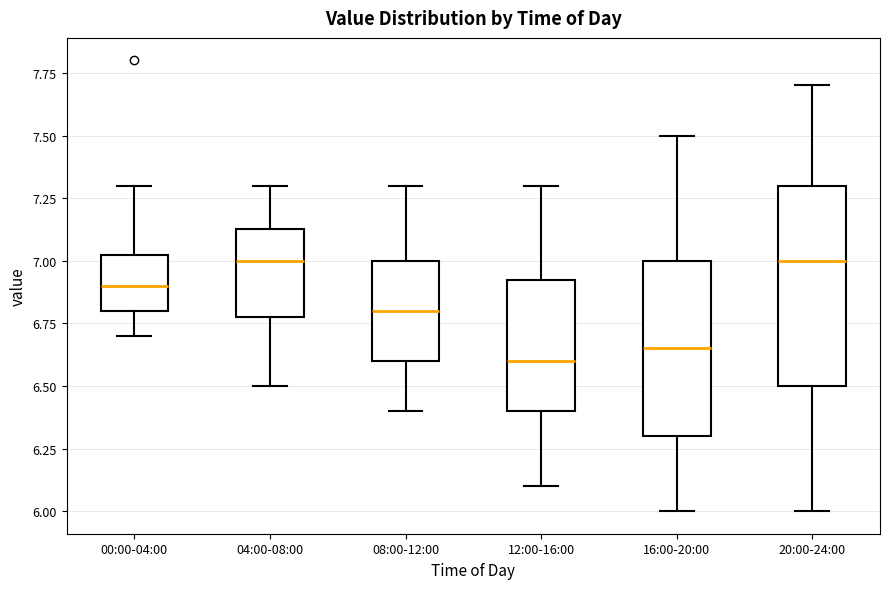

Which box's median line is the lowest?

12:00-16:00